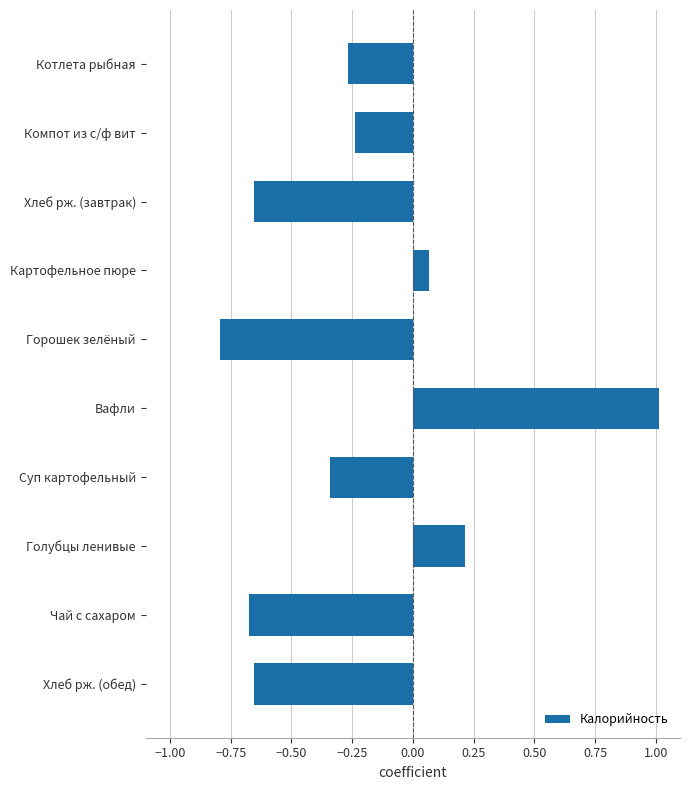

What is the label of the 3rd bar from the top?

Хлеб рж. (завтрак)